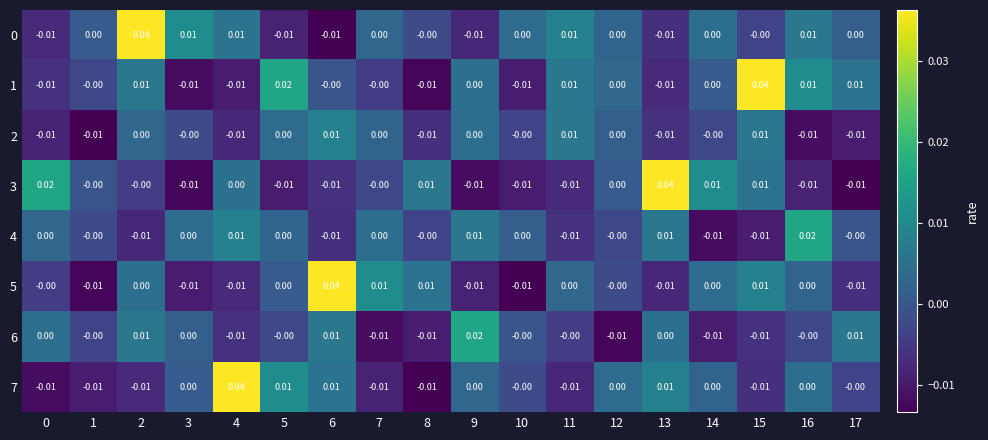

How many distinct data groups are displayed?

8